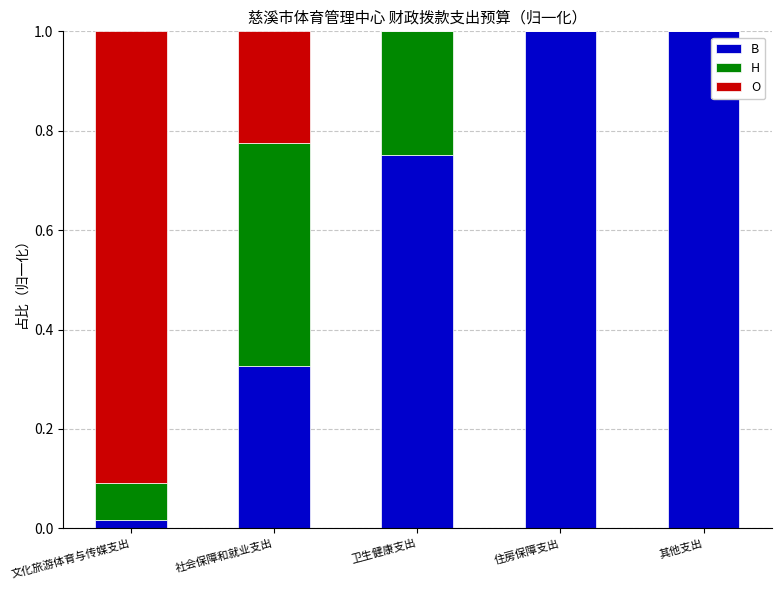

What is the highest value of the B series?

1.0